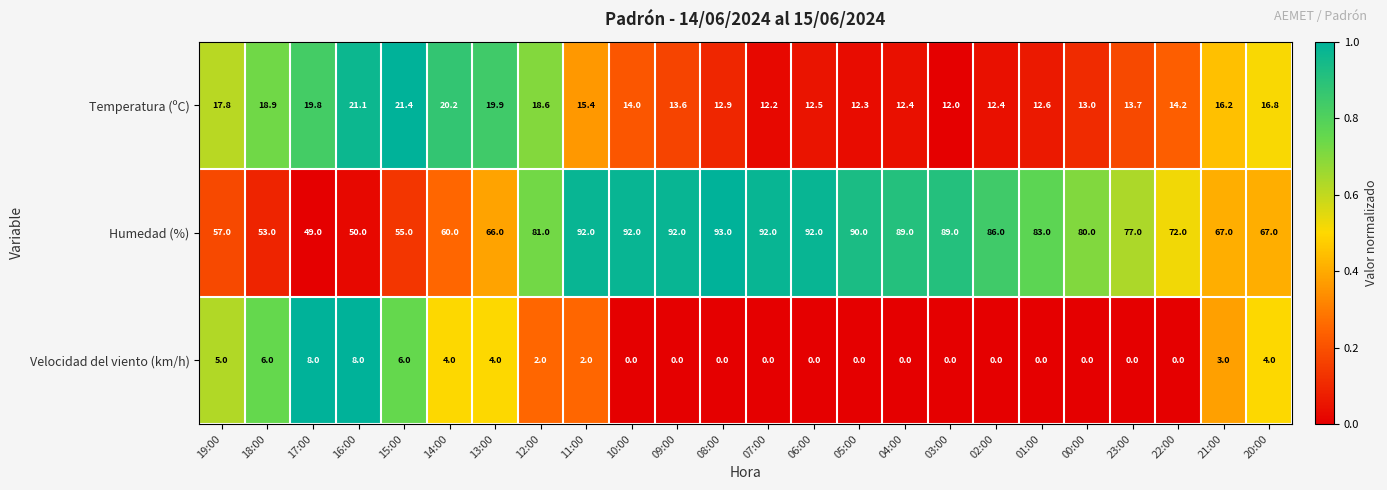

What is the average value of the Temperatura (ºC) series?

15.6